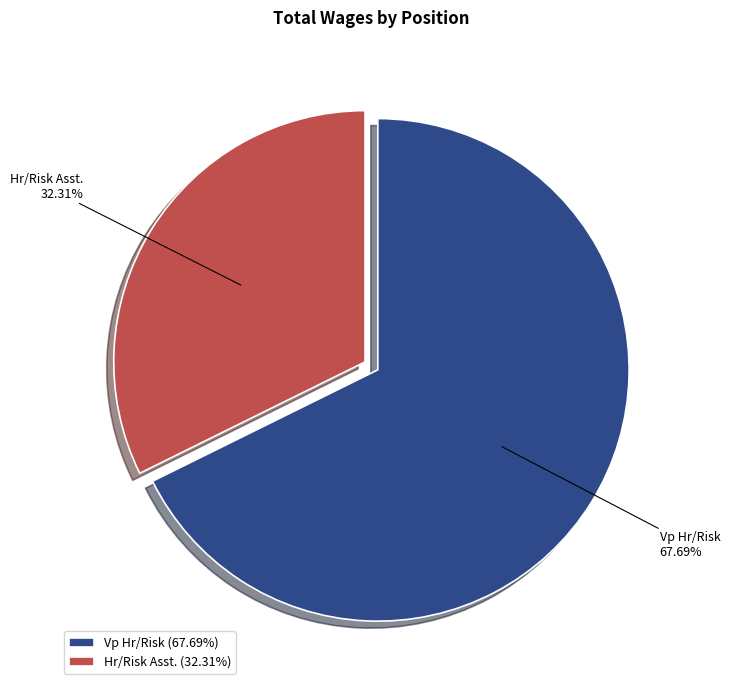

Rank the categories by value from highest to lowest.

Vp Hr/Risk, Hr/Risk Asst.